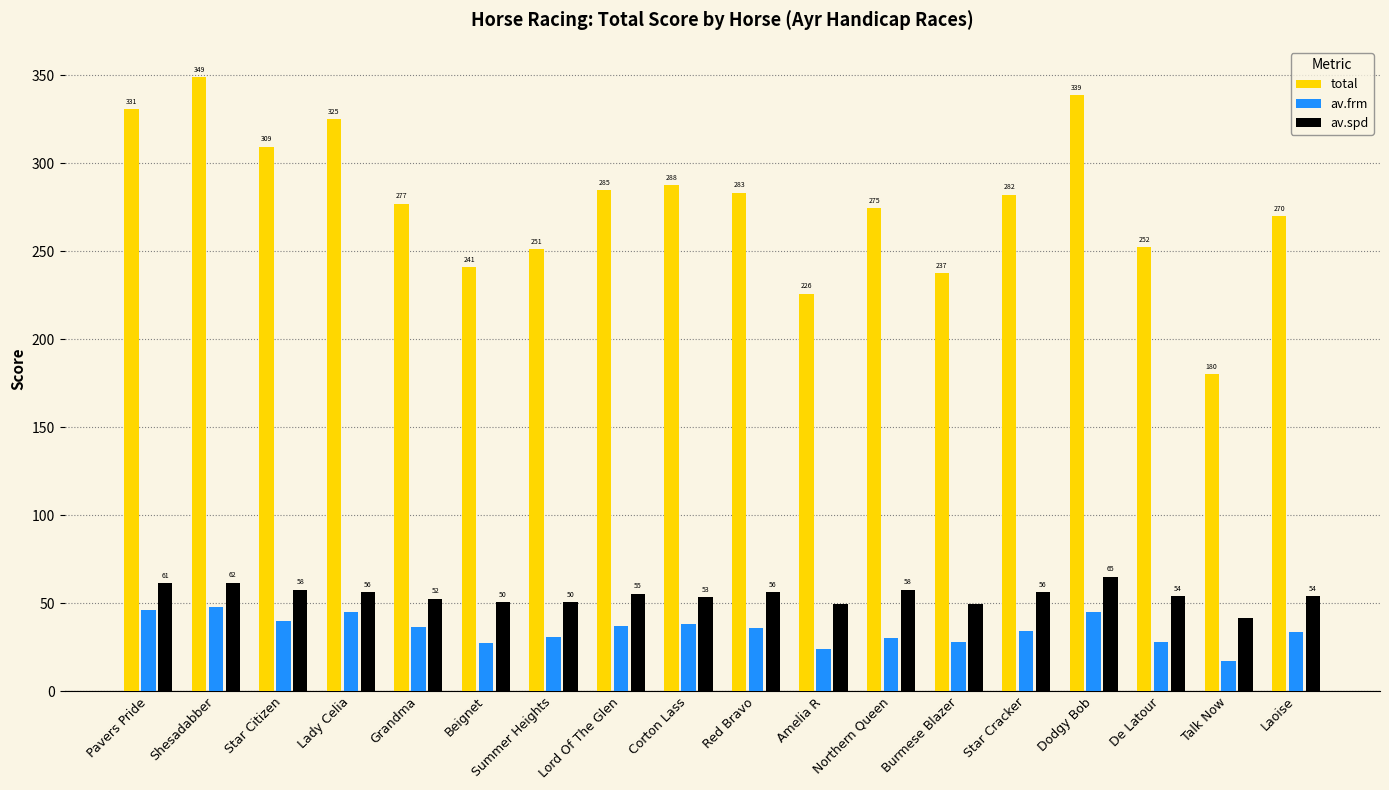

What is the total value across all series at Lord Of The Glen?

377.1